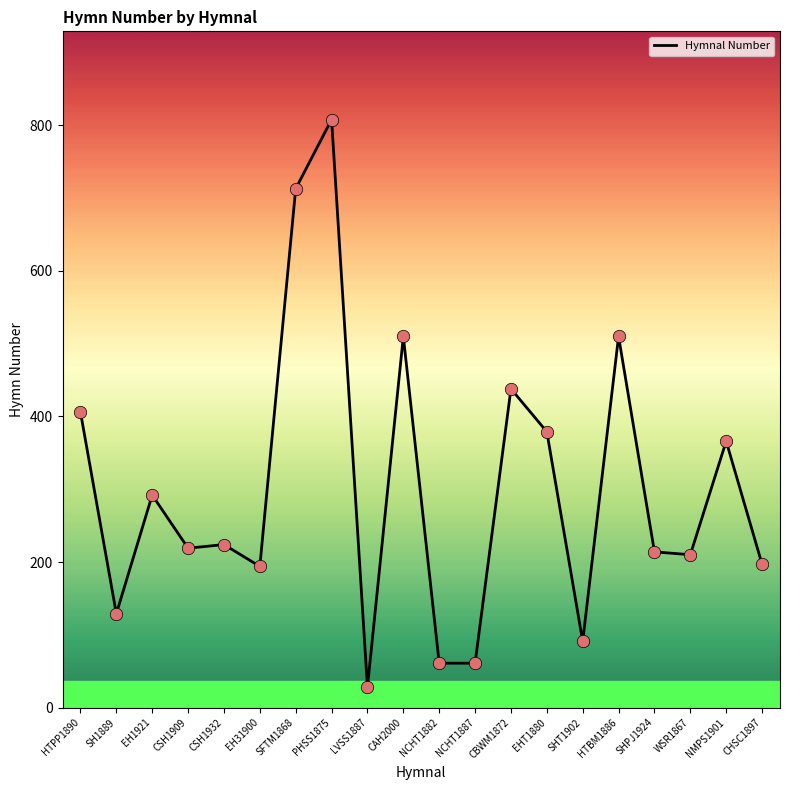

What is the change in value from SFTM1868 to NMPS1901?

-347